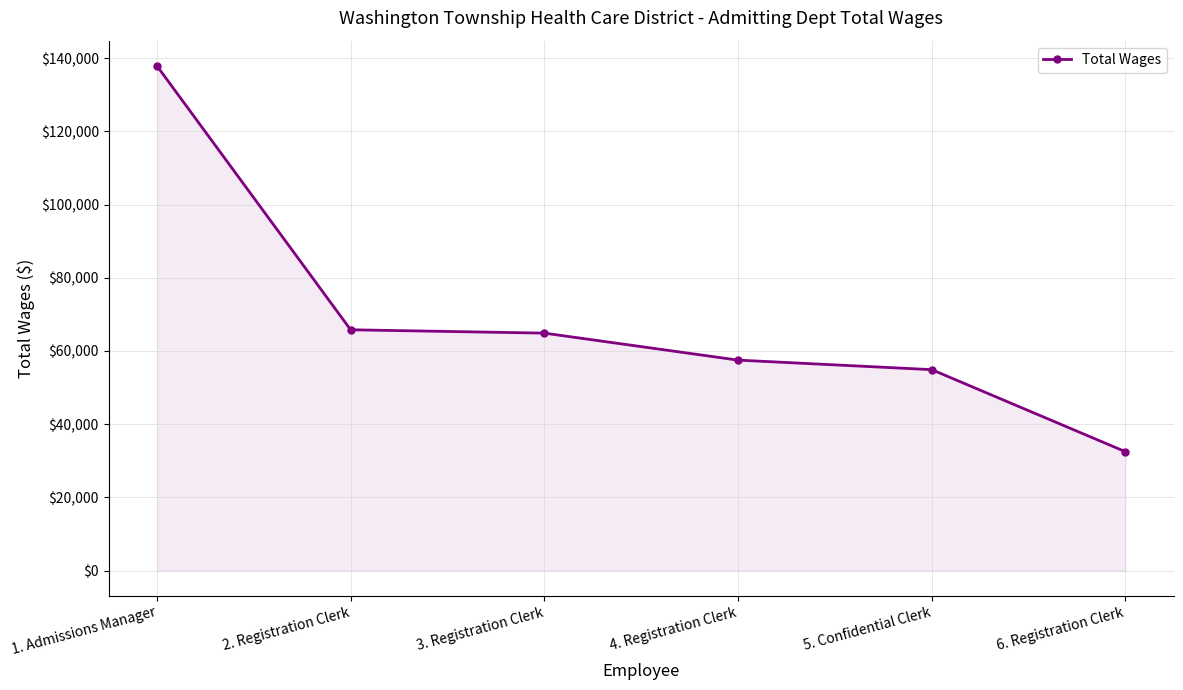

Reading left to right, list all the values displayed in this chart.

1. Admissions Manager=137863	2. Registration Clerk=65777	3. Registration Clerk=64862	4. Registration Clerk=57490	5. Confidential Clerk=54886	6. Registration Clerk=32473